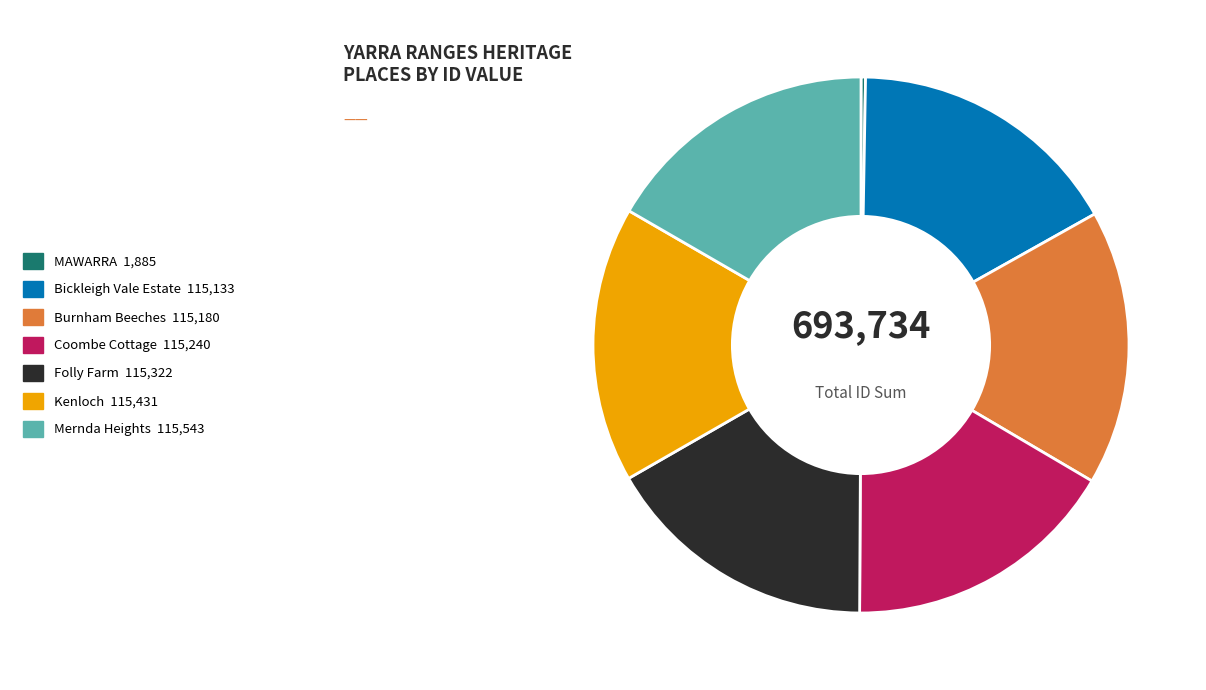

Is it true that Bickleigh Vale Estate is 17% of the pie?

True